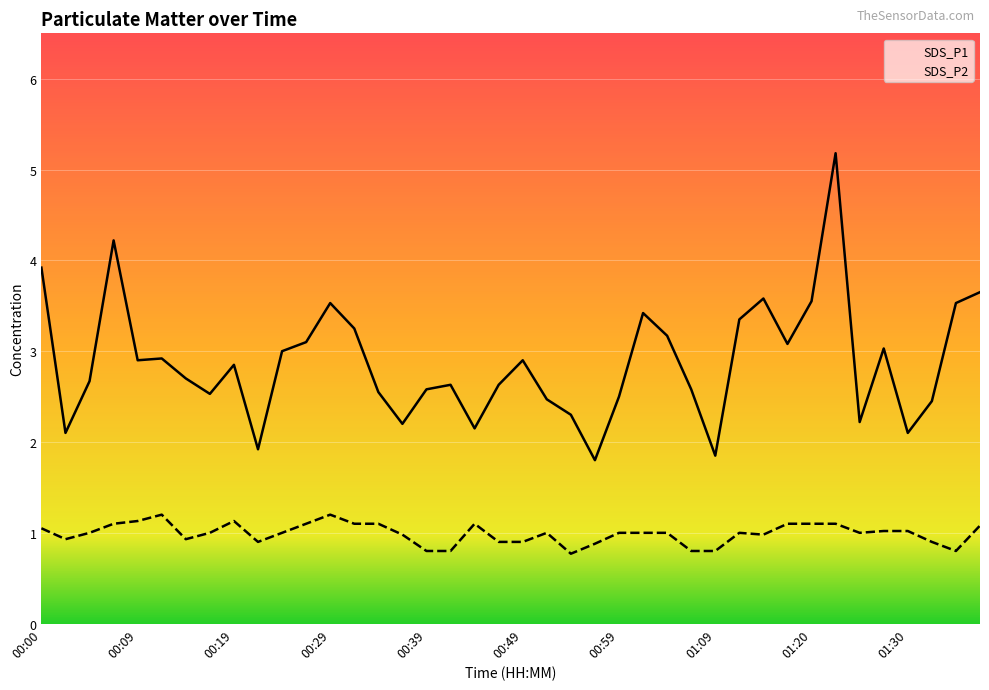

The value of SDS_P1 at 01:20 is 3.5. True or false?

True